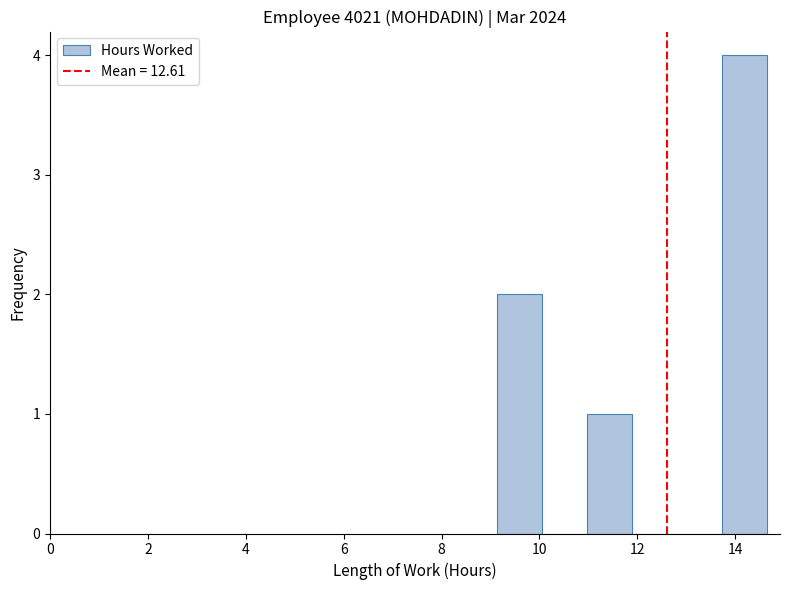

Reading left to right, list every bar in this chart as the range it spans on the x-axis followed by its height. Neither the bar edges nor the heights are printed on the chart, so give them approximately, as read against the axes.

9.2 to 10.0: 2
10.0 to 11.0: 0
11.0 to 11.8: 1
11.8 to 12.8: 0
12.8 to 13.8: 0
13.8 to 14.6: 4